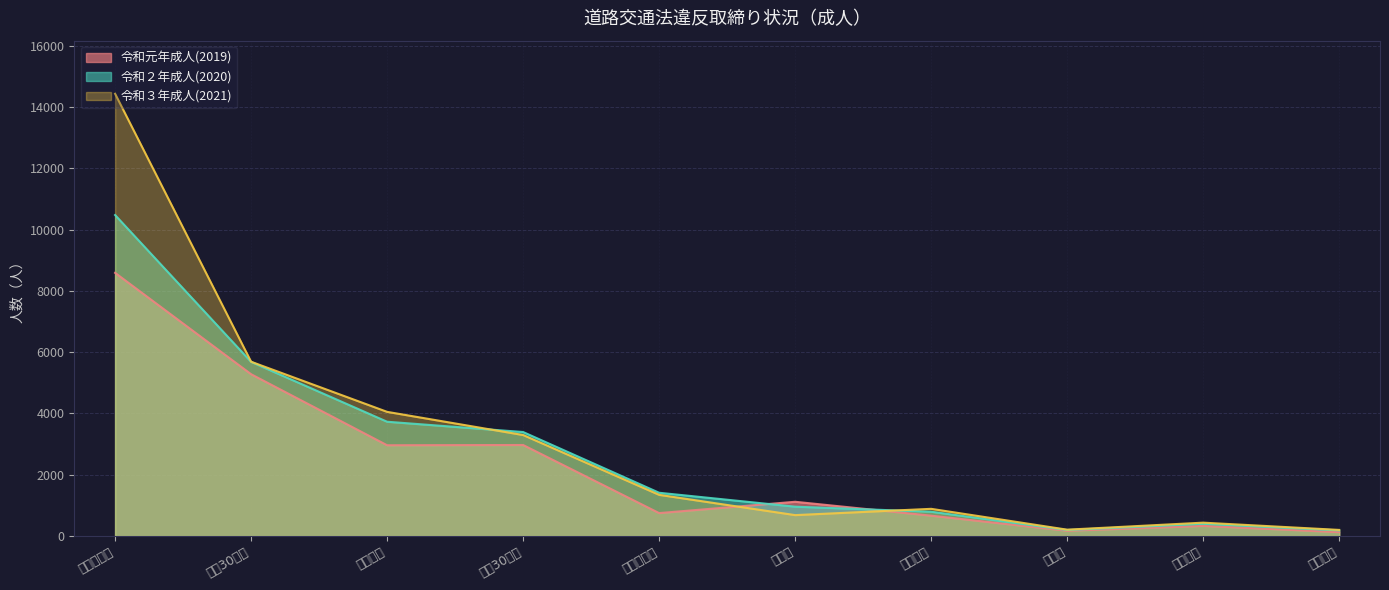

How many intersections are there between 令和元年成人(2019) and 令和２年成人(2020)?

2